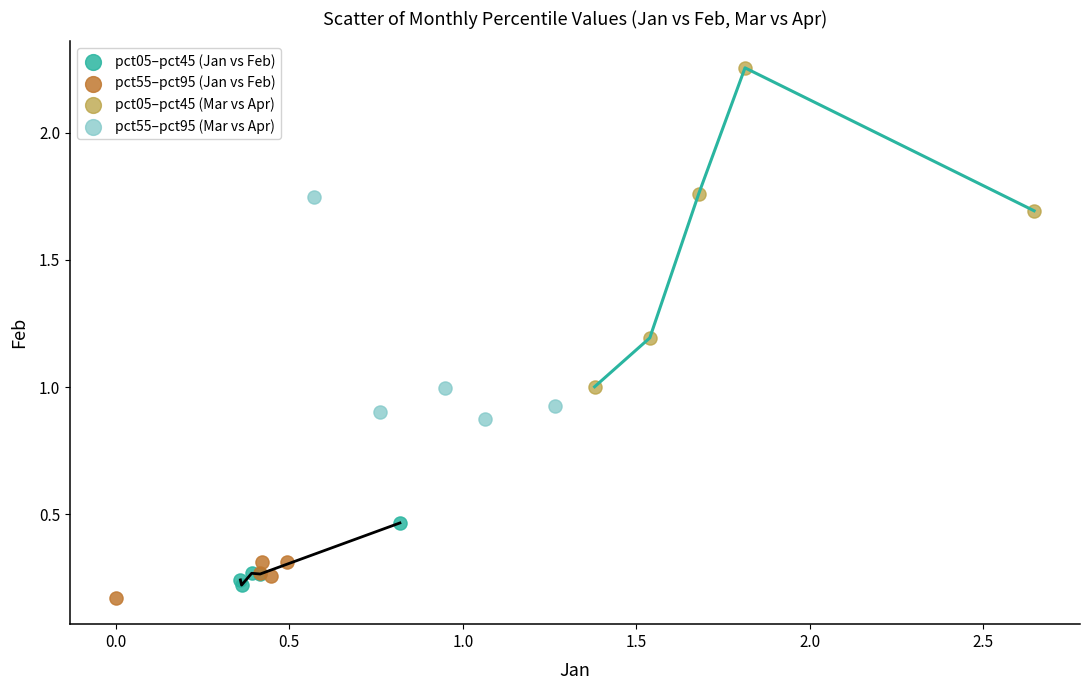

Which series has the widest spread of Y values?

pct05–pct45 (Mar vs Apr)